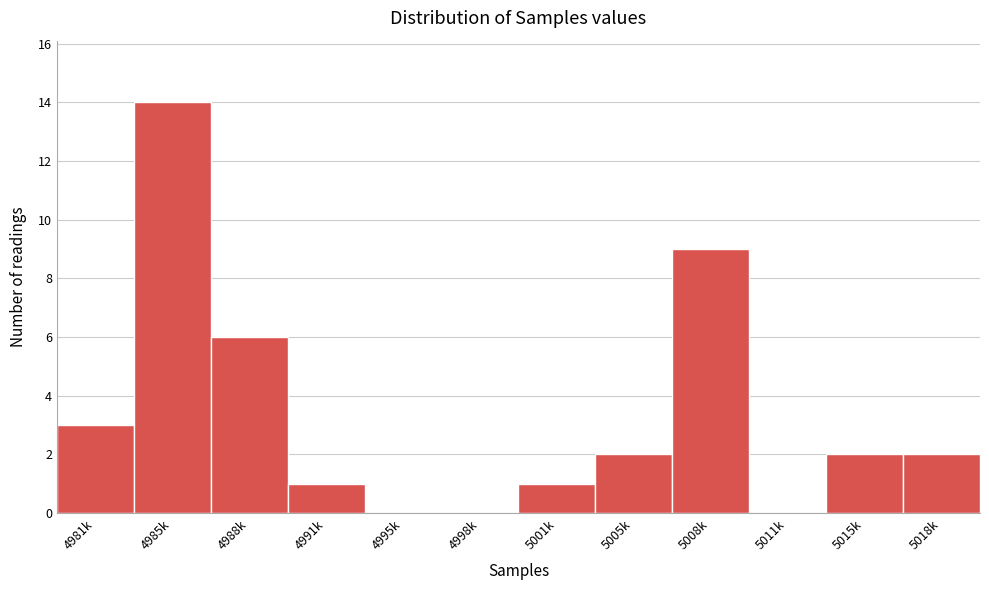

Reading right to left, extract all data points from this chart.

5018k=2	5015k=2	5011k=0	5008k=9	5005k=2	5001k=1	4998k=0	4995k=0	4991k=1	4988k=6	4985k=14	4981k=3